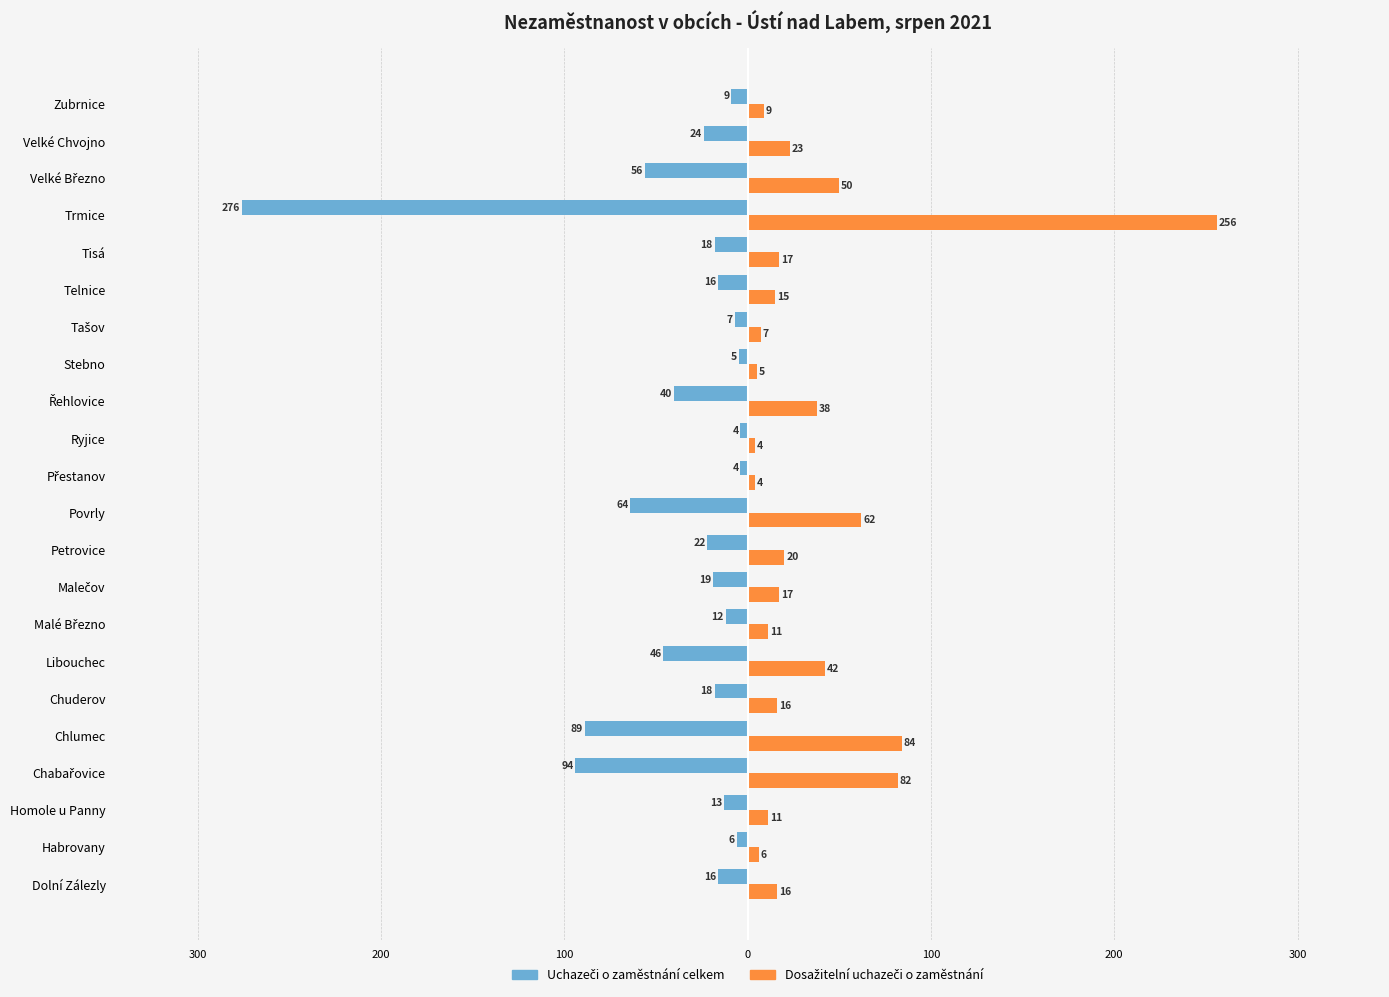

How many values in the Dosažitelní uchazeči o zaměstnání series exceed 17?

9